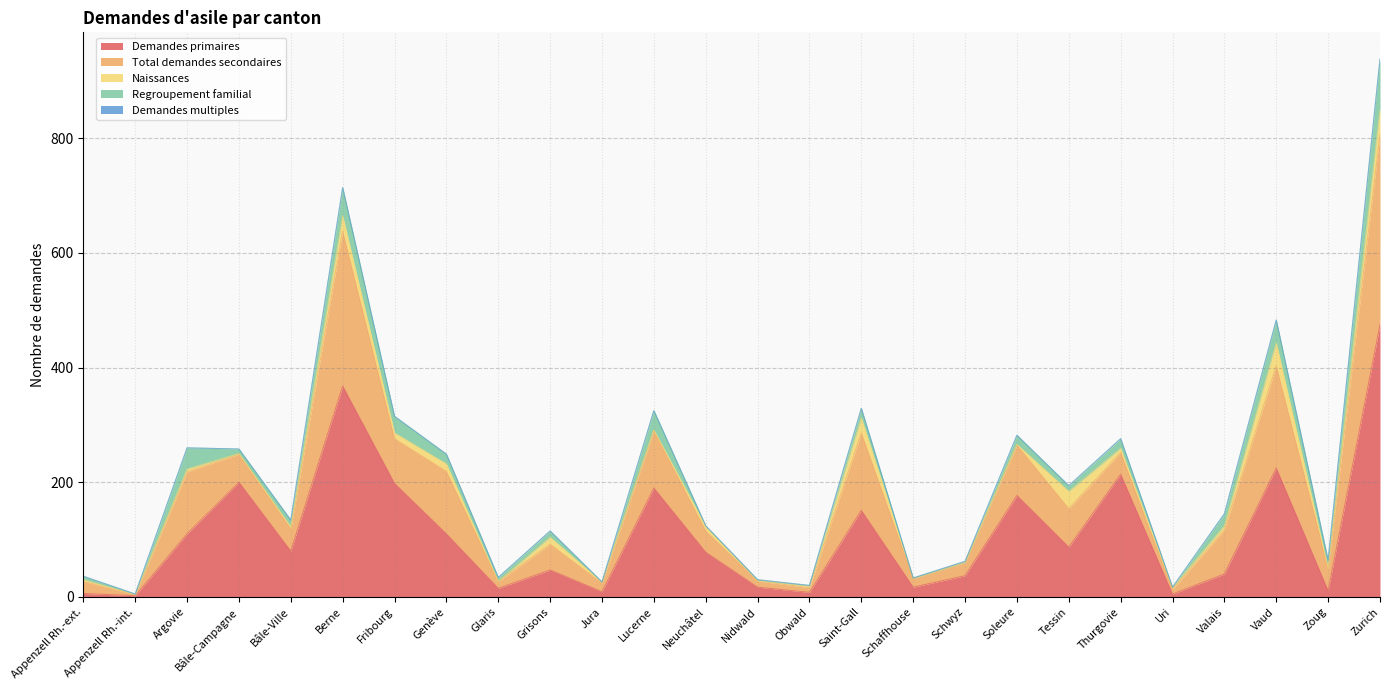

Rank the categories by Naissances value from lowest to highest.

Appenzell Rh.-int., Glaris, Nidwald, Schaffhouse, Schwyz, Zoug, Bâle-Campagne, Lucerne, Soleure, Jura, Appenzell Rh.-ext., Bâle-Ville, Obwald, Uri, Argovie, Thurgovie, Valais, Neuchâtel, Fribourg, Grisons, Genève, Saint-Gall, Berne, Tessin, Vaud, Zurich